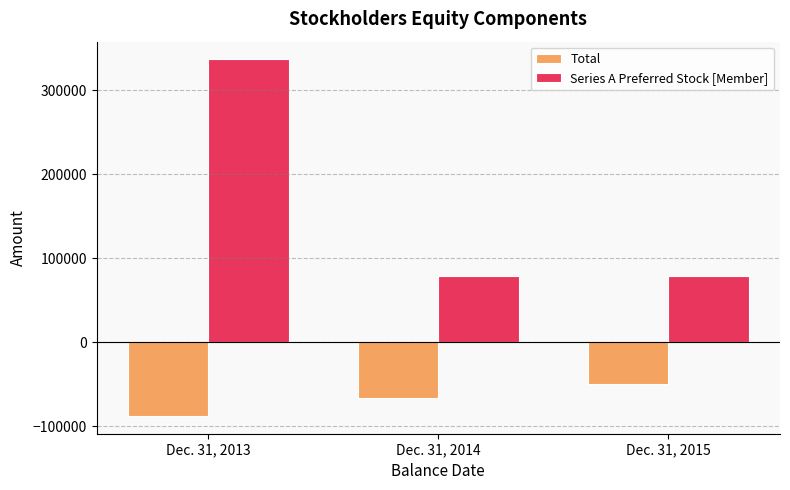

What is the value of the Total bar at the 1st from the left?

-87537